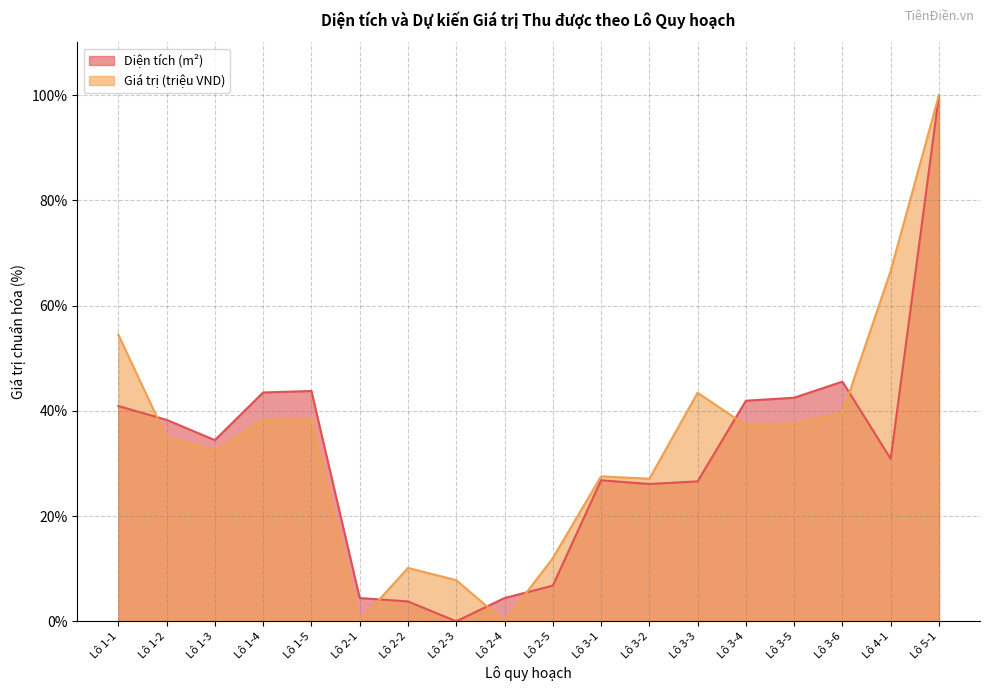

How many intersections are there between Diện tích (m²) and Giá trị (triệu VND)?

6